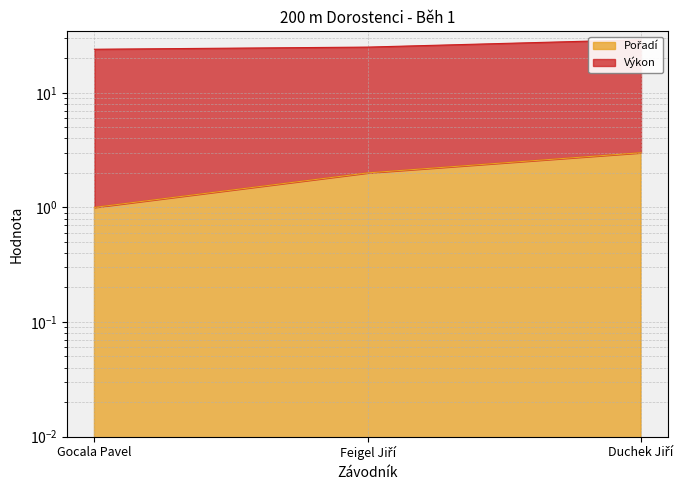

What is the total value across all series at Feigel Jiří?

27.1